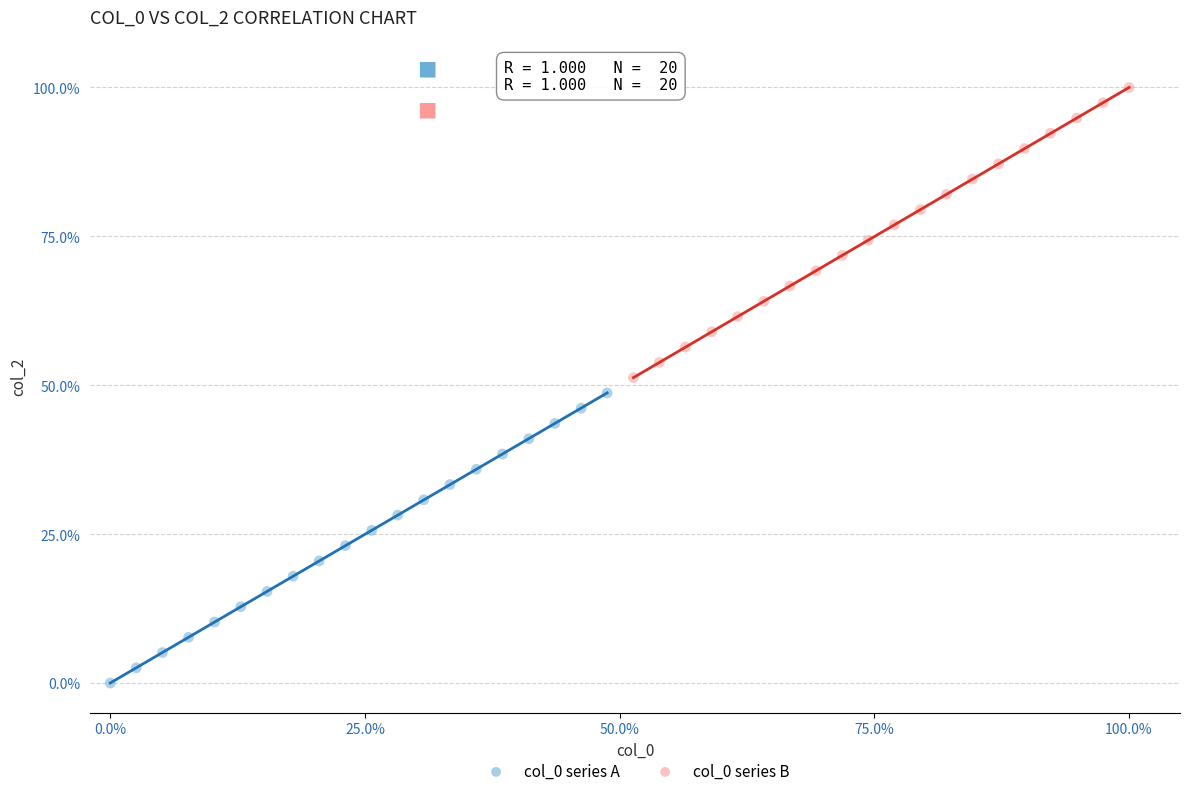

Which series reaches the minimum Y coordinate?

col_0 series A